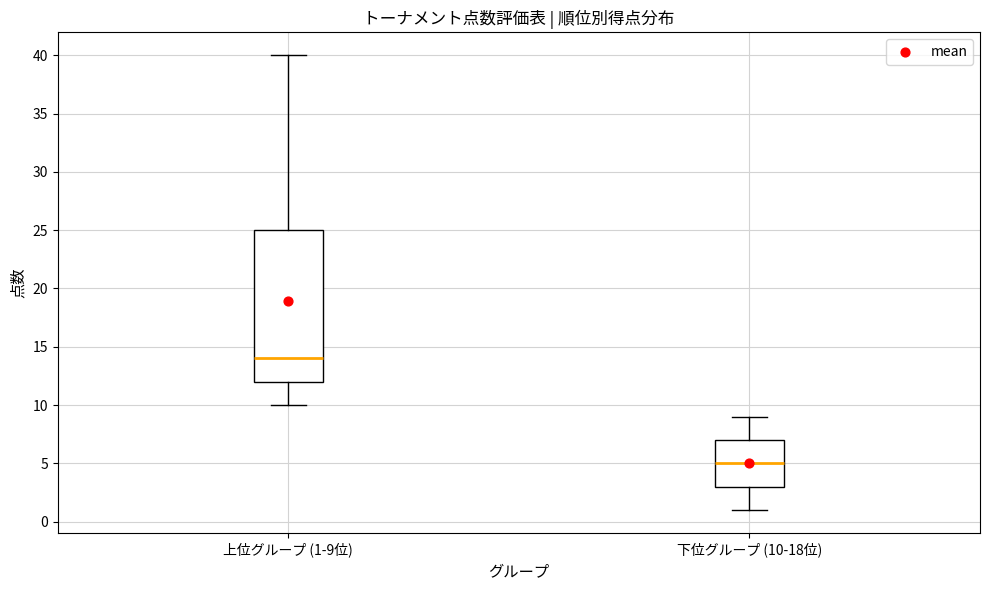

Comparing the boxes themselves (not the whiskers), which one is the tallest?

上位グループ (1-9位)